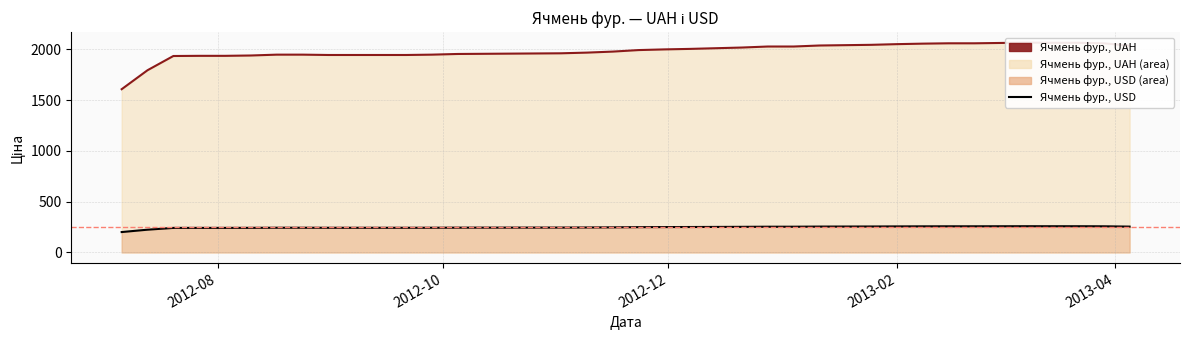

Reading right to left, extract all data points from this chart.

uah: 2035.0	2058.3	2063.3	2063.3	2065.0	2061.7	2058.3	2058.3	2055.0	2050.0	2043.3	2040.0	2036.7	2026.7	2026.7	2016.7	2010.0	2003.3	1998.3	1991.7	1976.7	1966.7	1960.0	1958.3	1956.7	1955.0	1953.3	1946.7	1943.3	1943.3	1943.3	1943.3	1946.7	1946.7	1938.3	1935.0	1935.0	1933.3	1793.3	1606.7
usd: 254.6	257.5	258.1	258.1	258.4	257.9	257.5	257.5	257.1	256.5	255.6	255.2	254.8	253.6	253.6	252.3	251.5	250.6	250.0	249.2	247.3	246.0	245.2	245.0	244.8	244.6	244.4	243.5	243.1	243.1	243.1	243.1	243.5	243.5	242.5	242.1	242.1	241.9	224.4	201.0